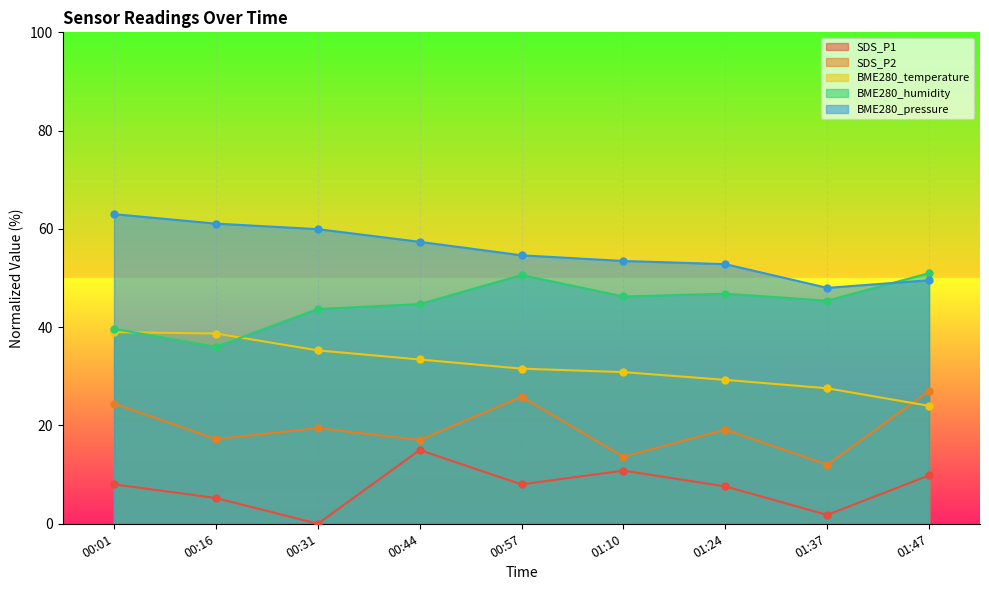

How many data points does each series have?

9